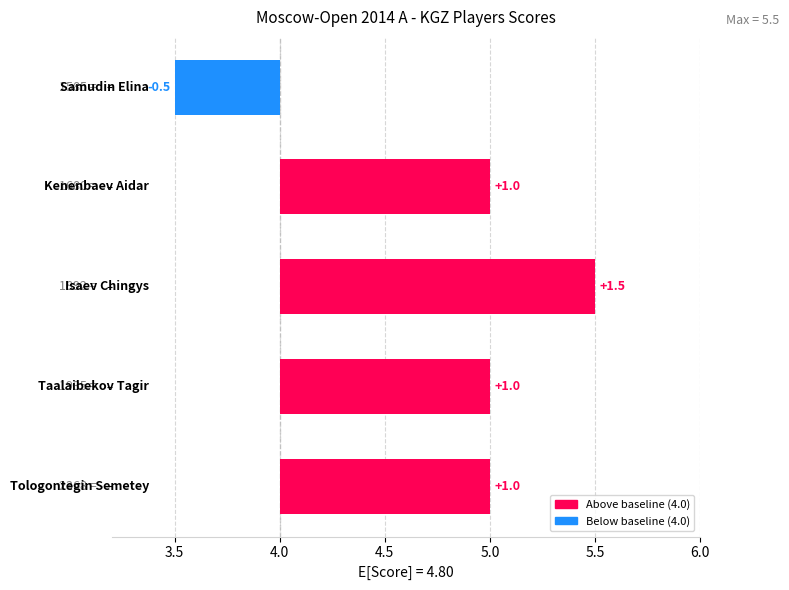

Rank the categories by value from highest to lowest.

Isaev Chingys, Tologontegin Semetey, Taalaibekov Tagir, Kenenbaev Aidar, Samudin Elina